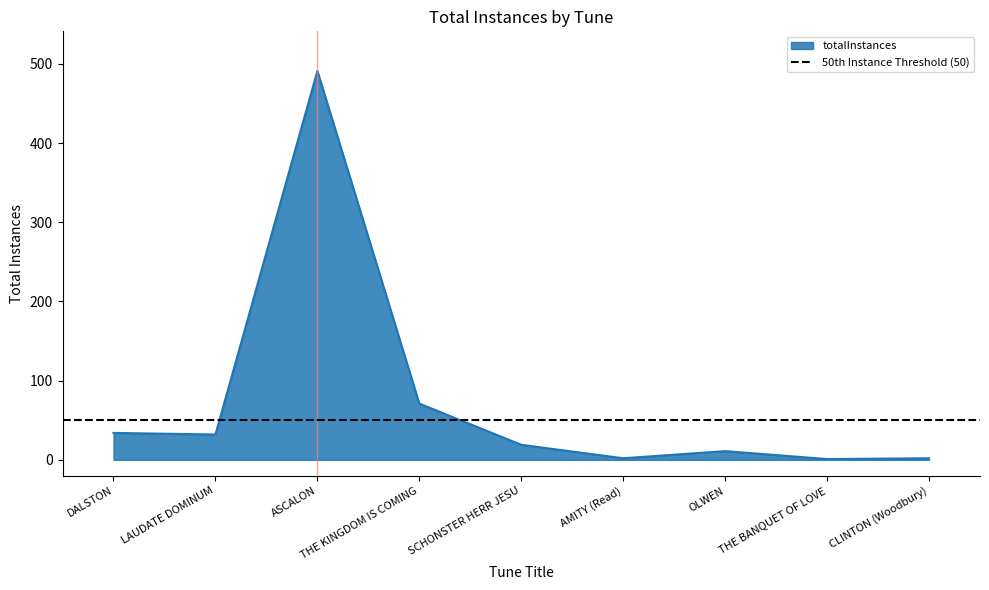

Where does the data first go above 19?

DALSTON